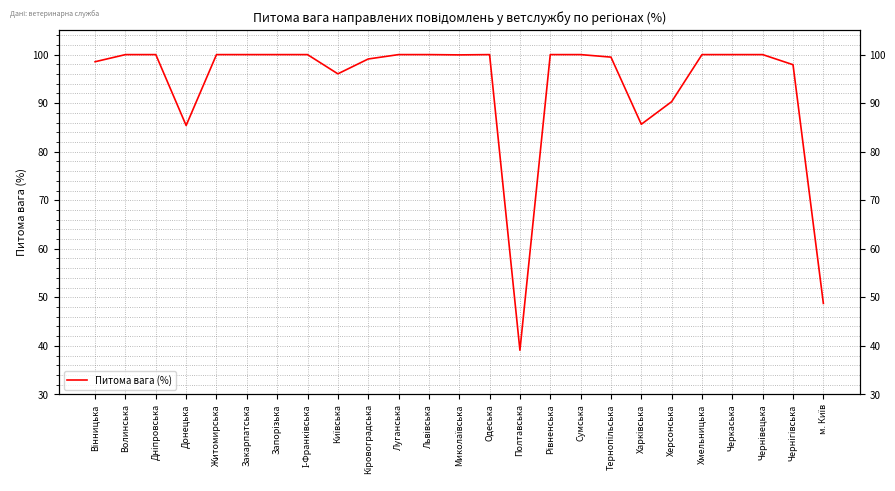

What is the sum of all values?

2340.2